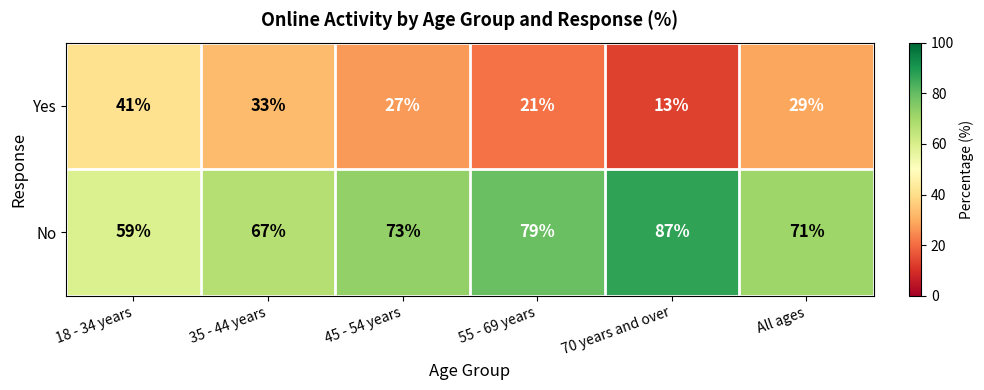

List the series in order of their peak value, highest first.

No, Yes